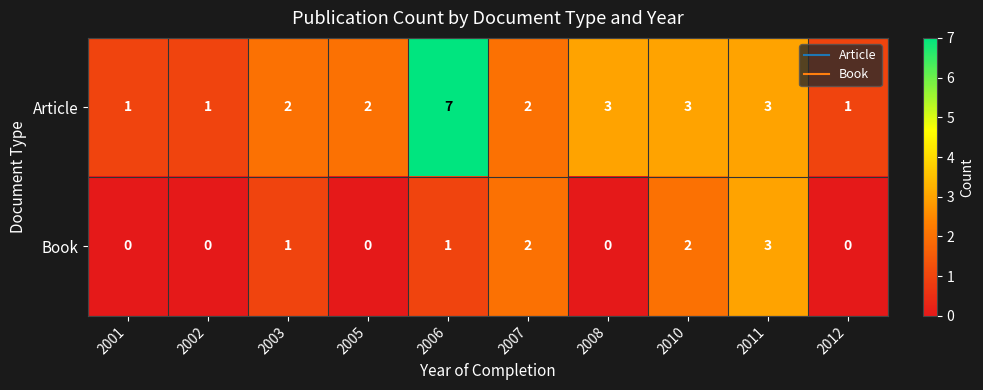

What is the difference between the maximum and minimum values in the Book series?

3